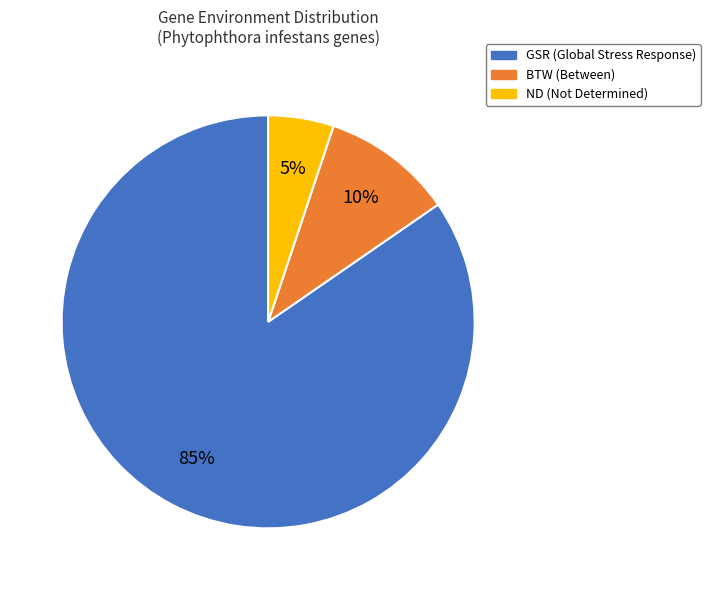

What percentage is the ND slice, to the nearest percent?

5%